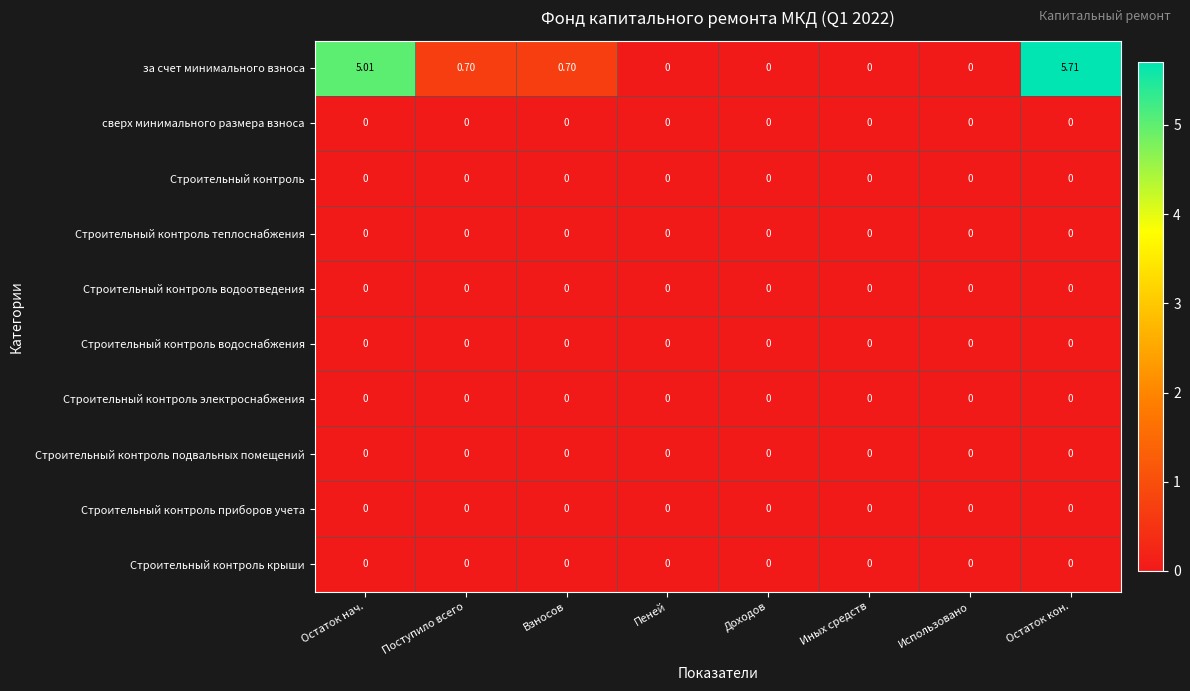

At which category is the sum across all series the highest?

Остаток кон.